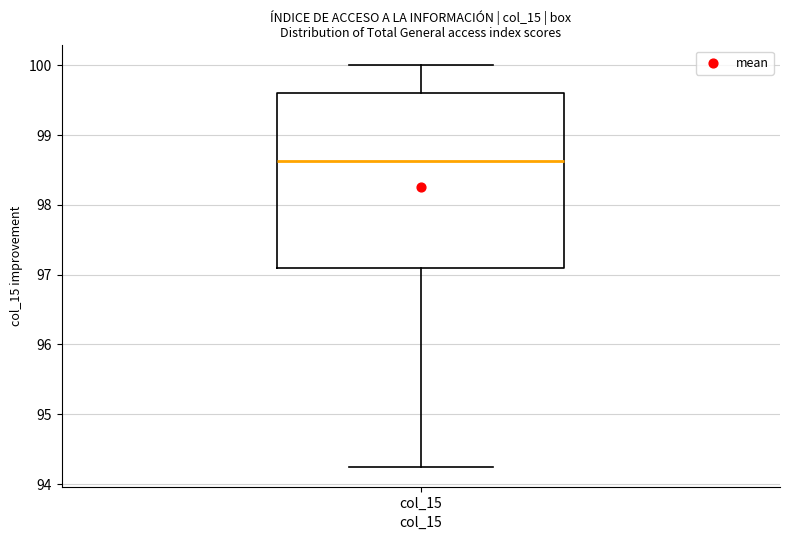

Read this box plot against the y-axis: the position of the median line, the range covered by the box, and the ends of both whiskers. The values are not printed on the chart, so give them approximately, as read against the axis.

median 98.6, box 97.1 to 99.6, whiskers 94.2 to 100.0